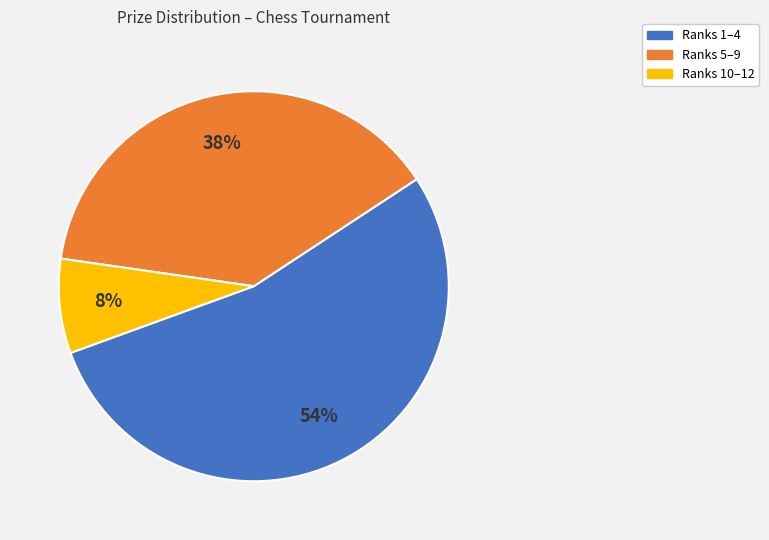

Is it true that Ranks 10–12 is 8% of the pie?

True